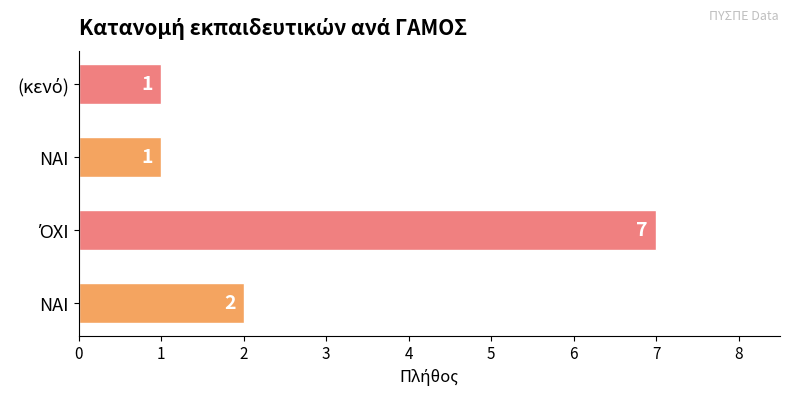

Count the values in the range 1 to 7.

4